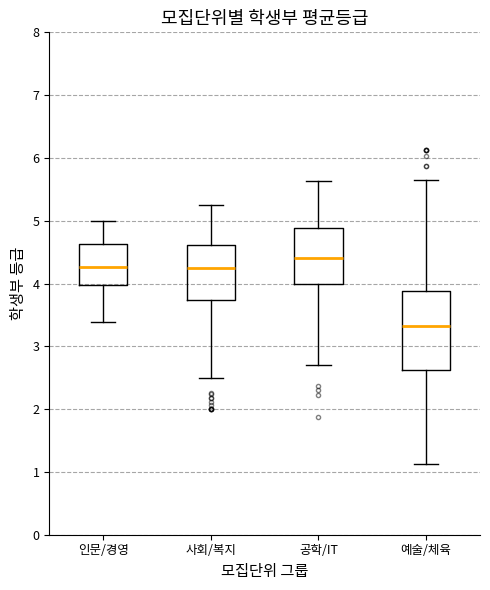

Which box's median line is the highest?

공학/IT